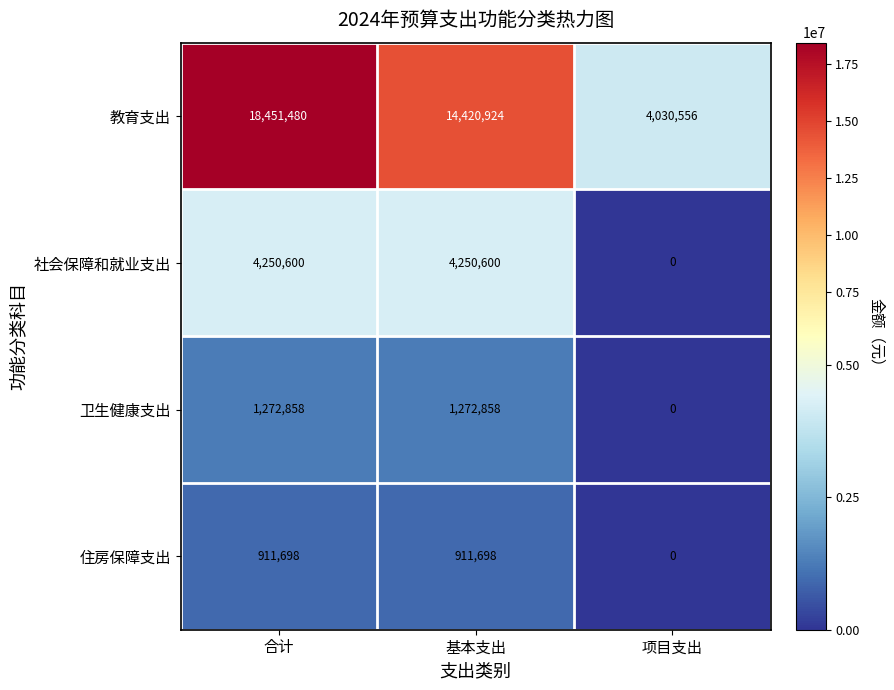

Where is 教育支出 nearest to the value 11241018?

基本支出